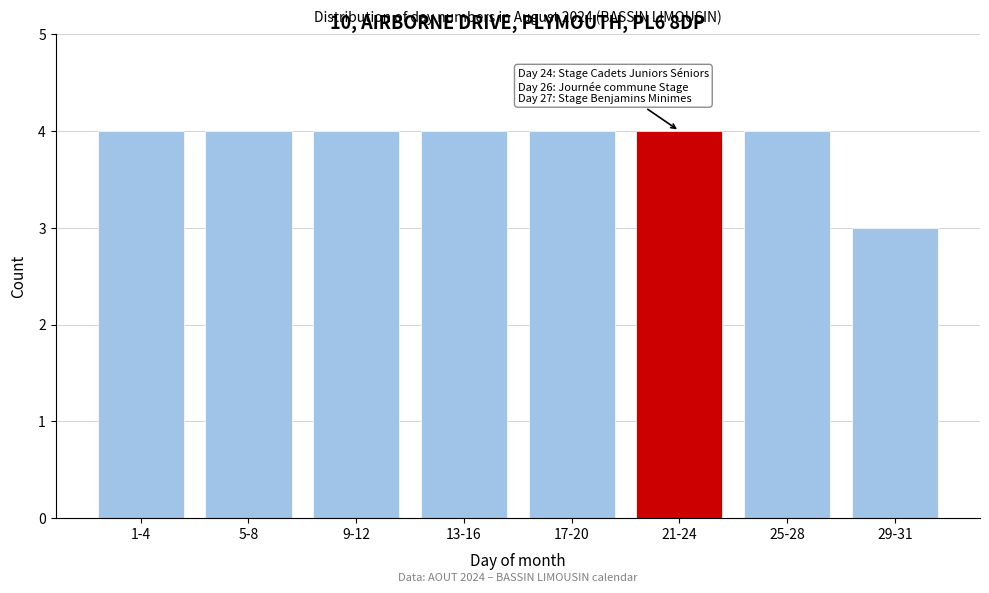

Reading left to right, what are all the values shown in this chart?

1-4=4	5-8=4	9-12=4	13-16=4	17-20=4	21-24=4	25-28=4	29-31=3